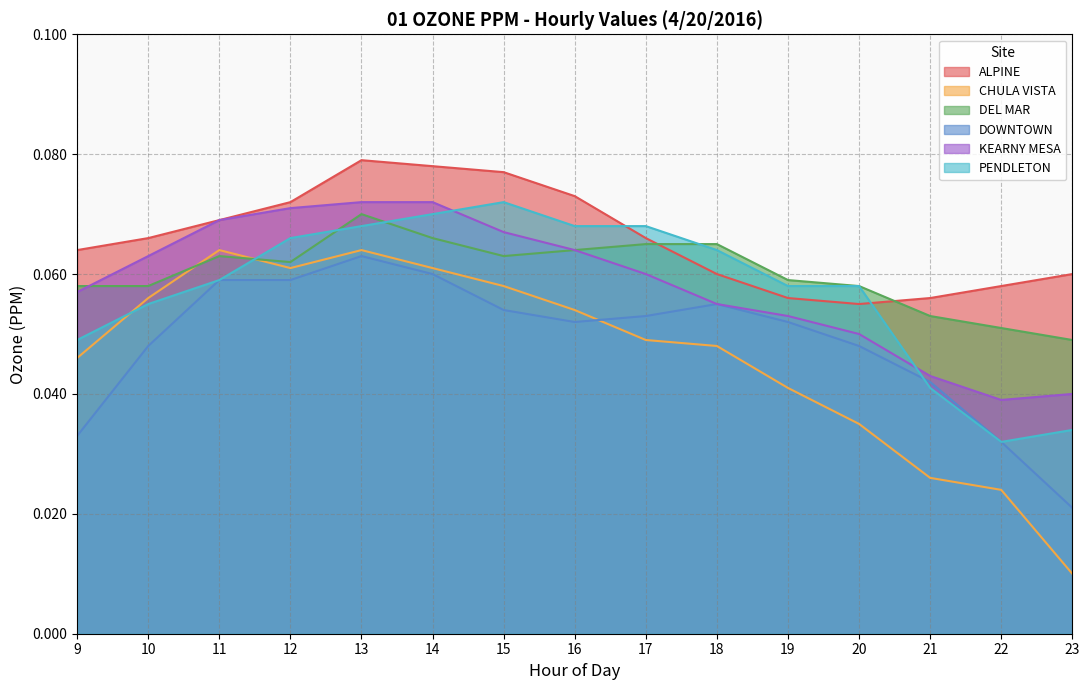

At which label is CHULA VISTA closest to 0?

23